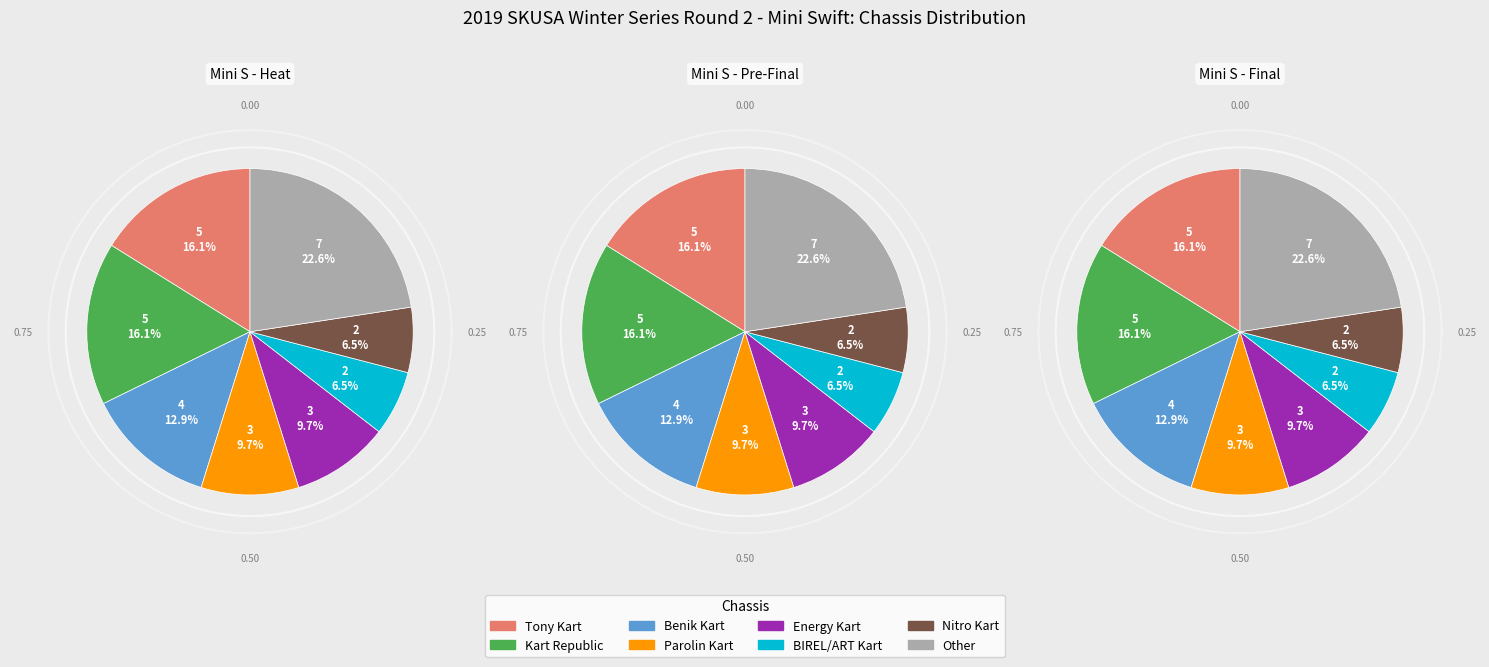

How much of the chart is everything except Benik Kart?

87.1%